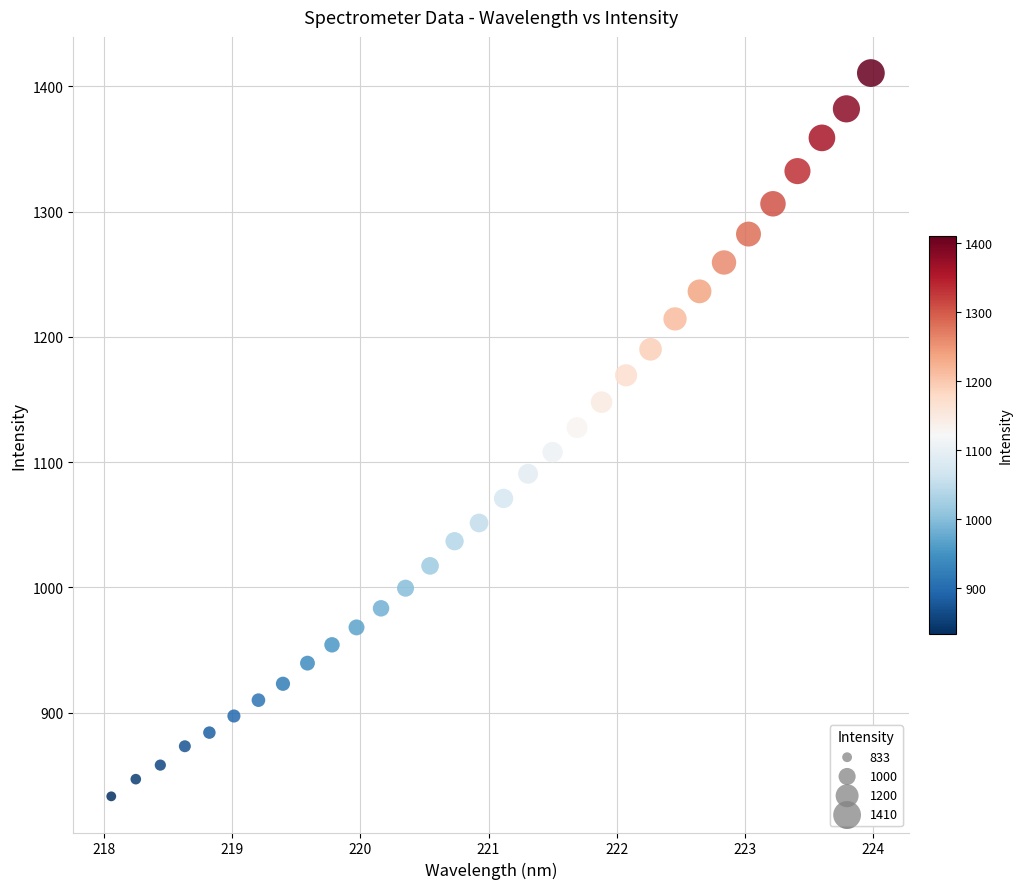

What is the range of X values (max minus min)?

5.9